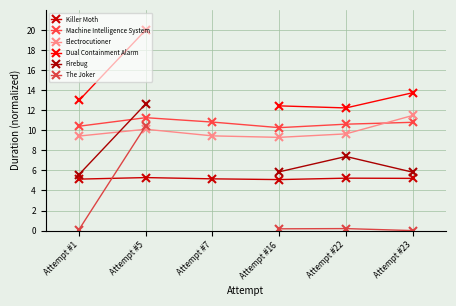

True or false: Machine Intelligence System and Killer Moth cross at least once.

False